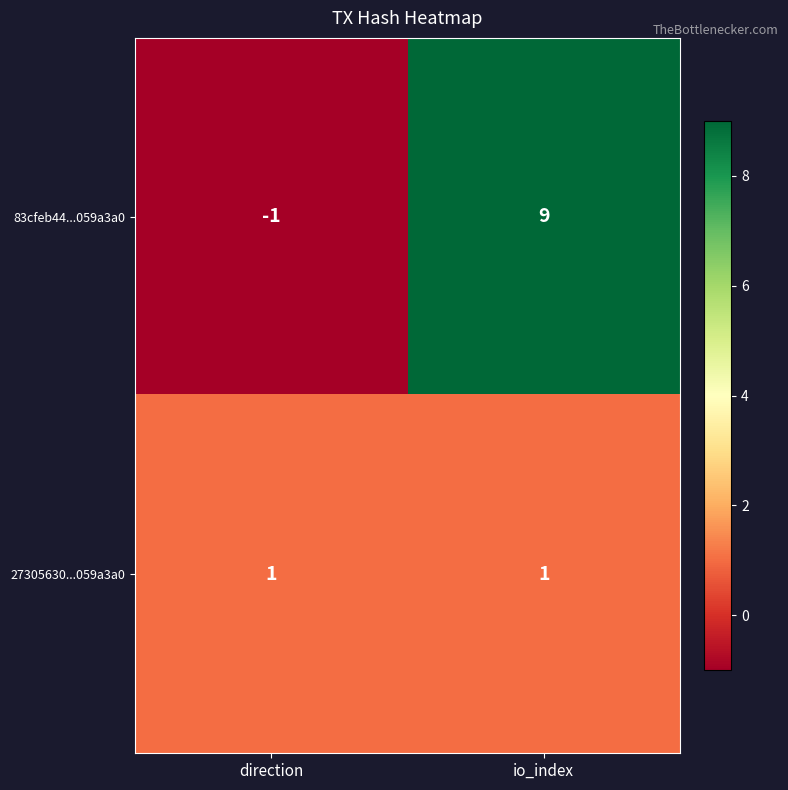

At how many categories does at least one series exceed 4?

1